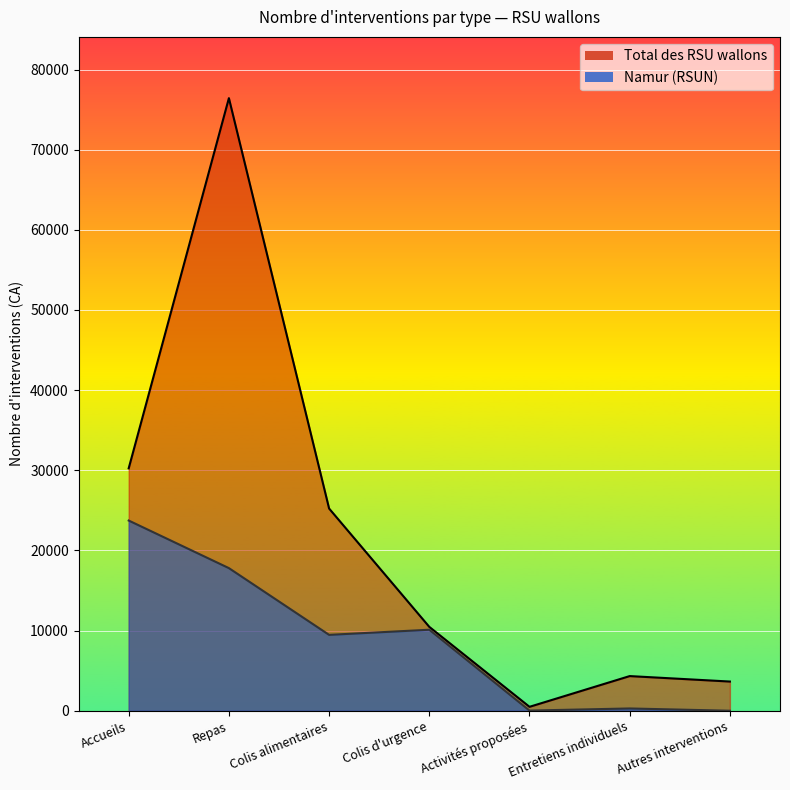

Does the chart display data point markers on the line(s)?

No